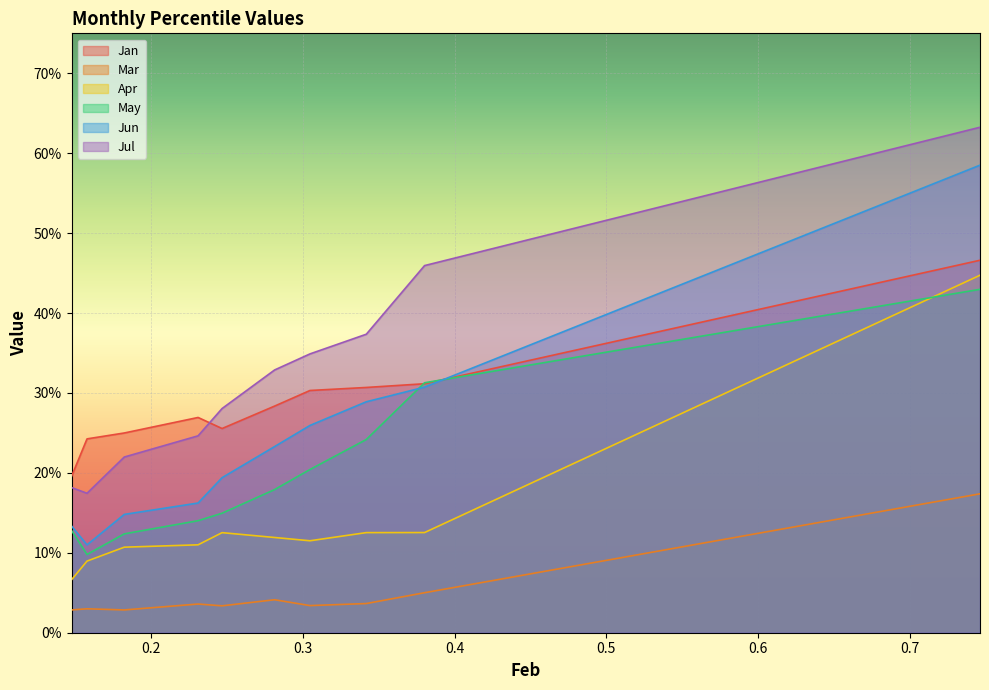

What is the difference between the maximum and second lowest values in the Jul series?

0.5